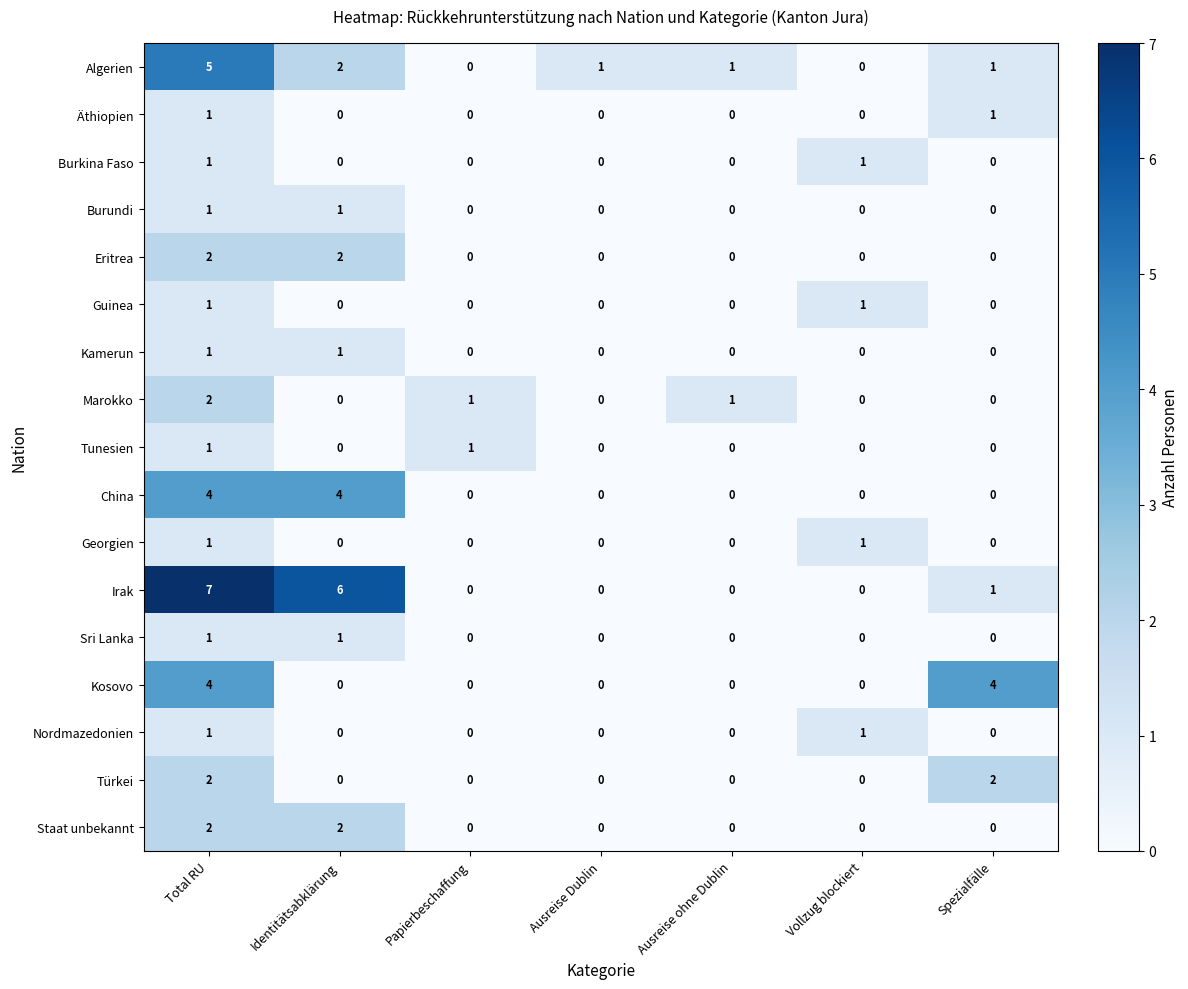

Count the Burkina Faso values in the range 0 to 1.

7